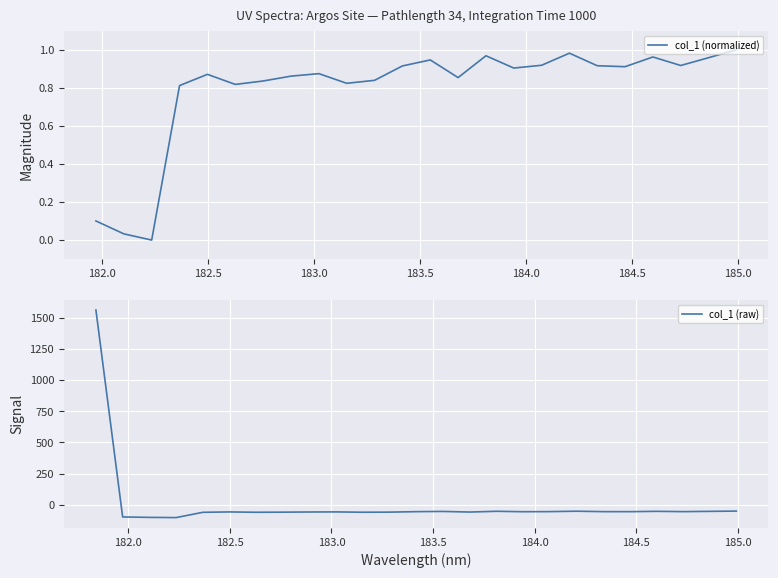

True or false: the data has more than 2 interior local peaks.

True